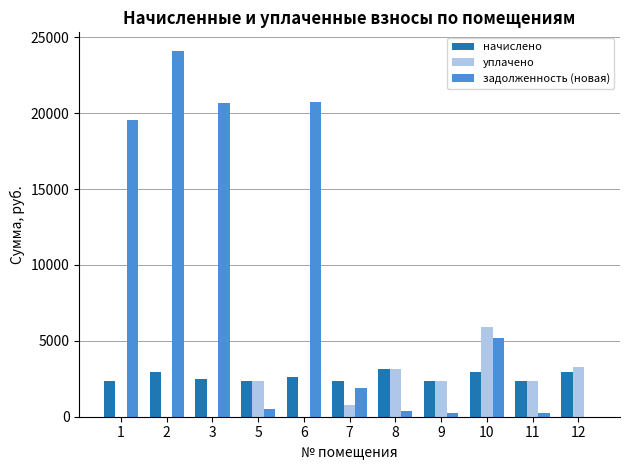

Between 1 and 7, which series saw the biggest shift?

задолженность (новая)